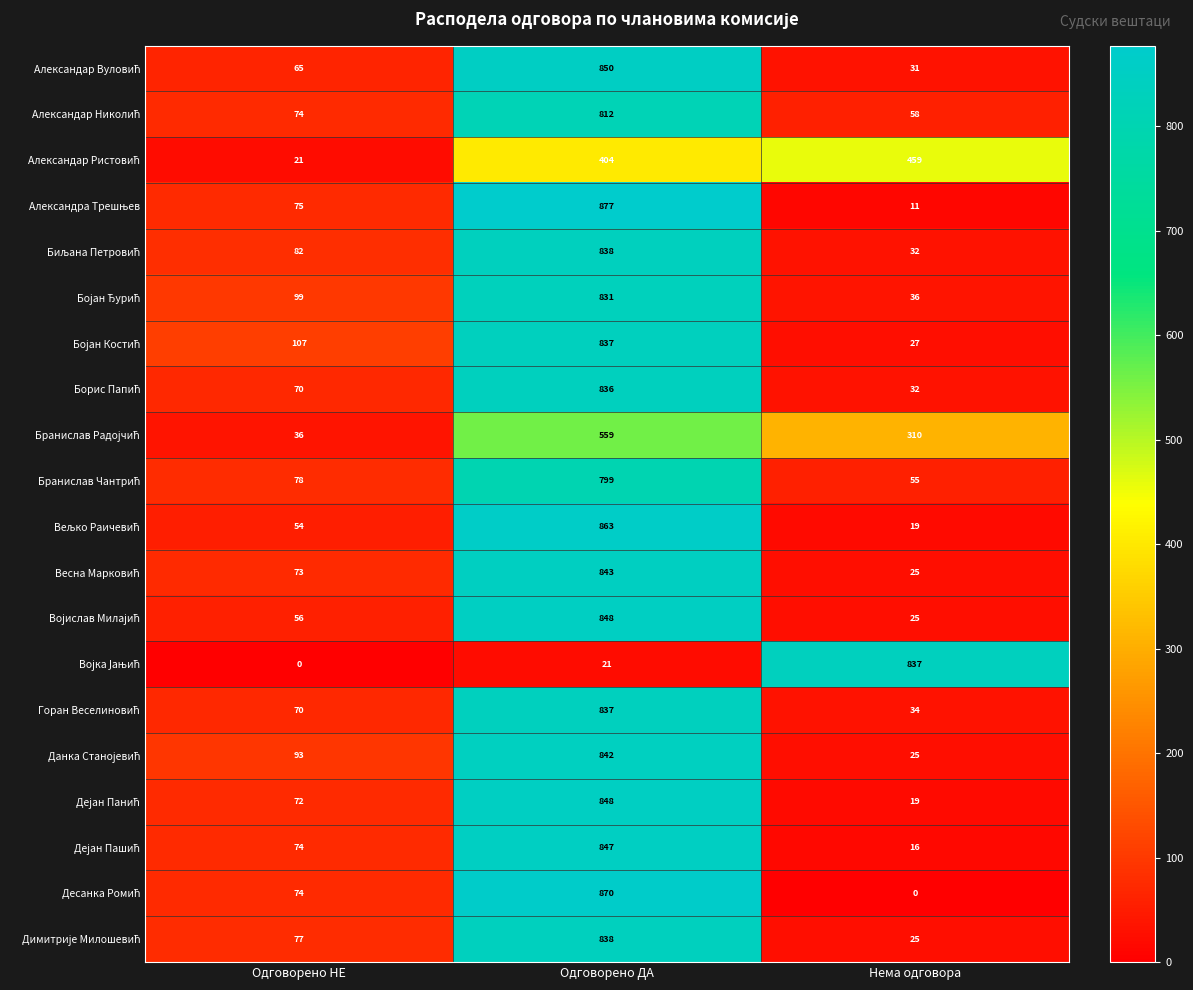

What is the total value across all series at Одговорено ДА?

15300